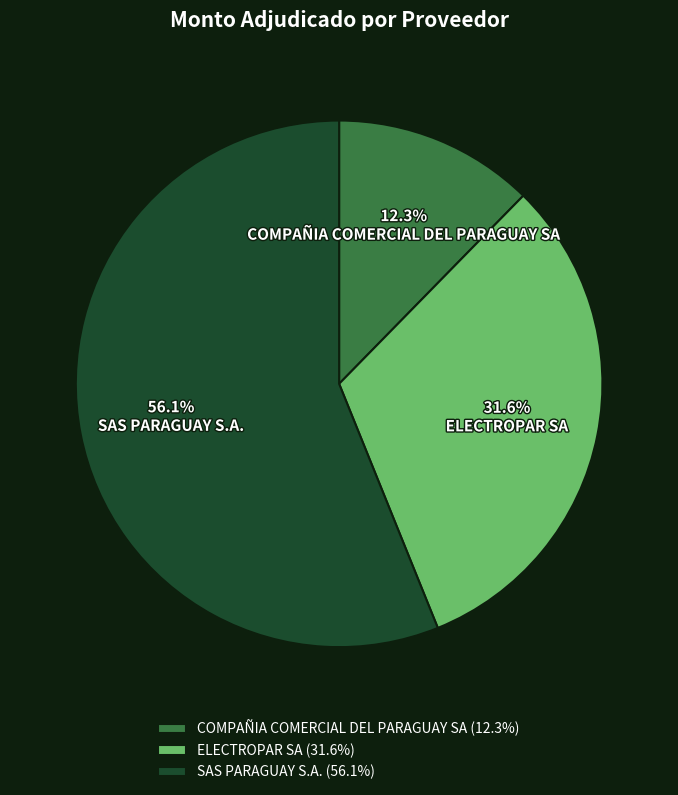

What is the largest slice in the pie chart?

SAS PARAGUAY S.A.